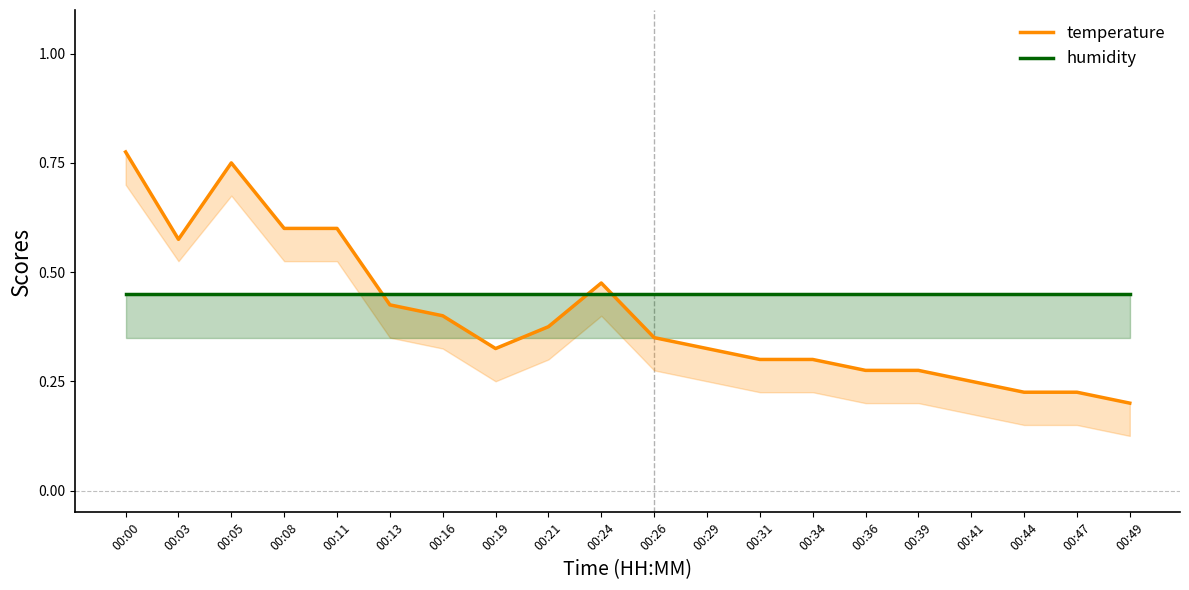

How many intersections are there between humidity and temperature?

3